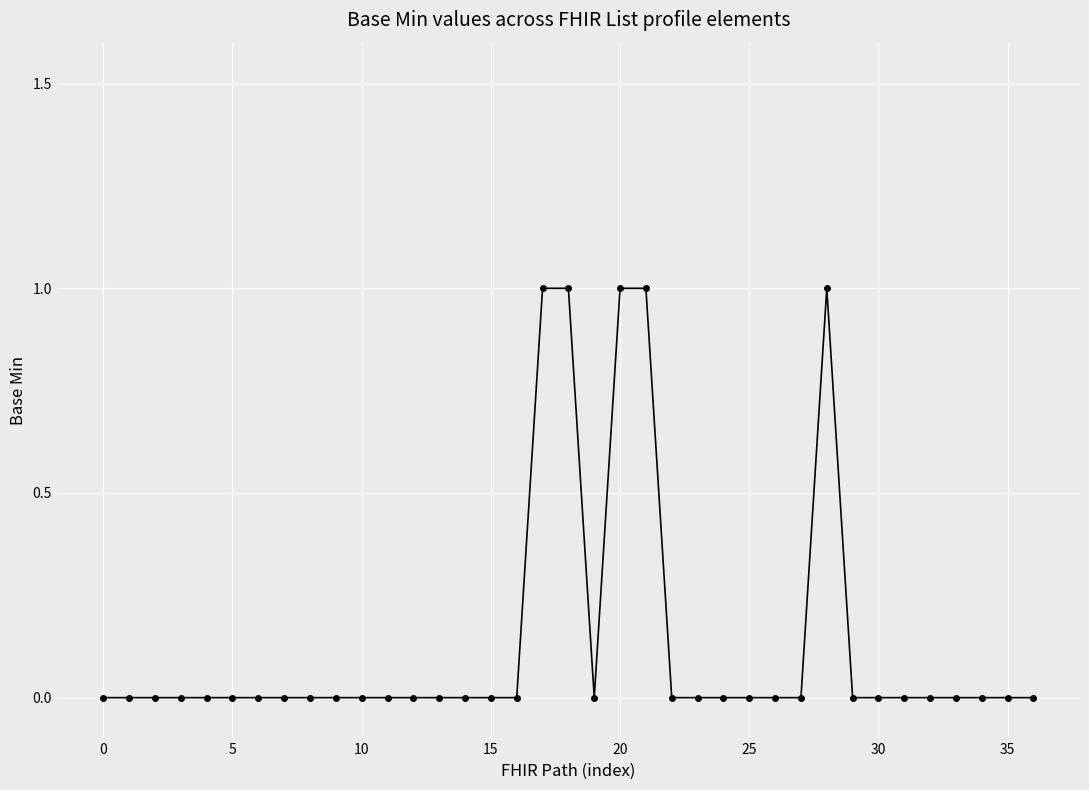

What is the sum of all values?

5